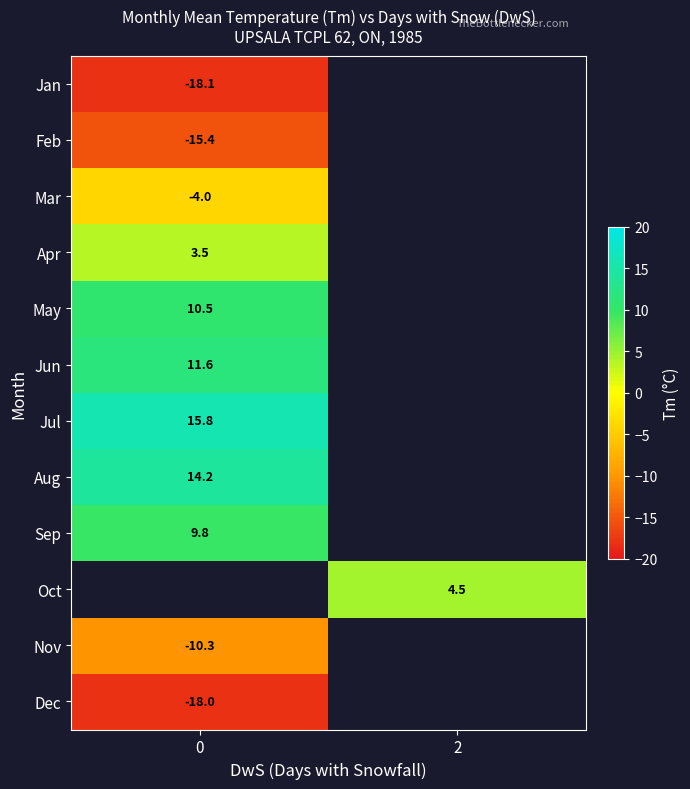

What is the maximum value shown in the chart?

15.8